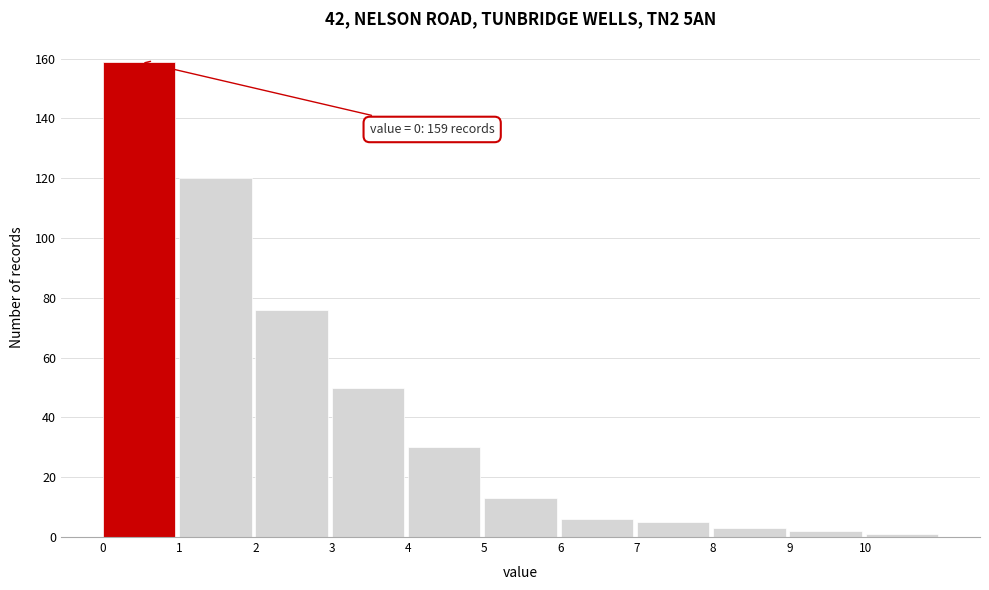

Over which range of the x-axis is the bar tallest?

0 to 1